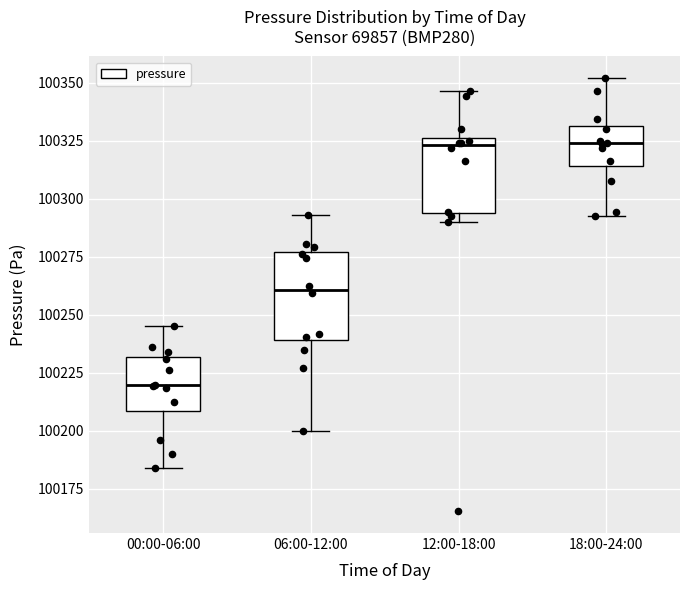

Comparing the boxes themselves (not the whiskers), which one is the tallest?

06:00-12:00